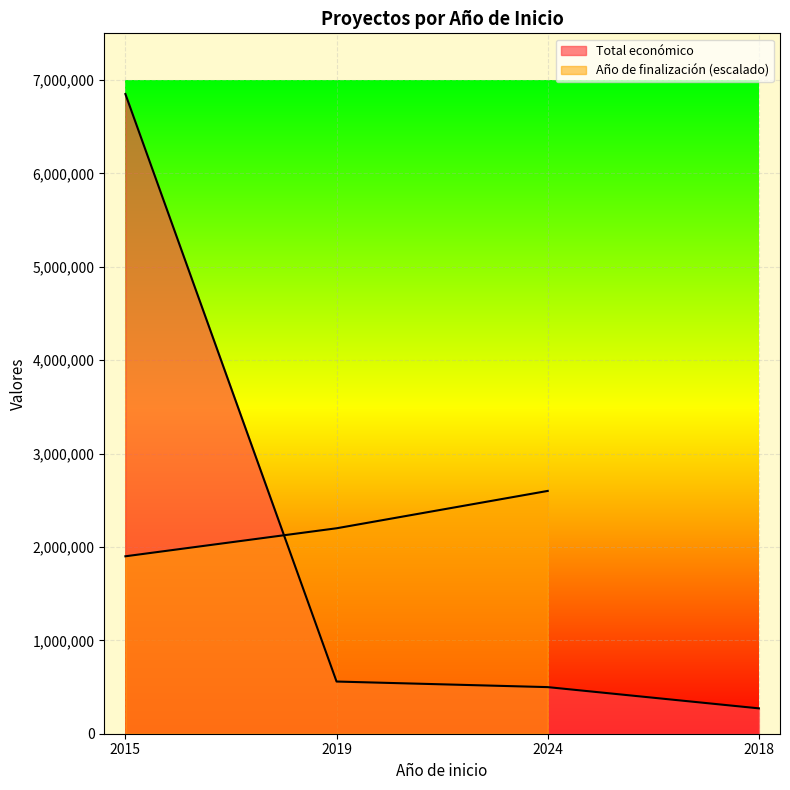

The chart shows a value of 12180653 at 2015. True or false?

False